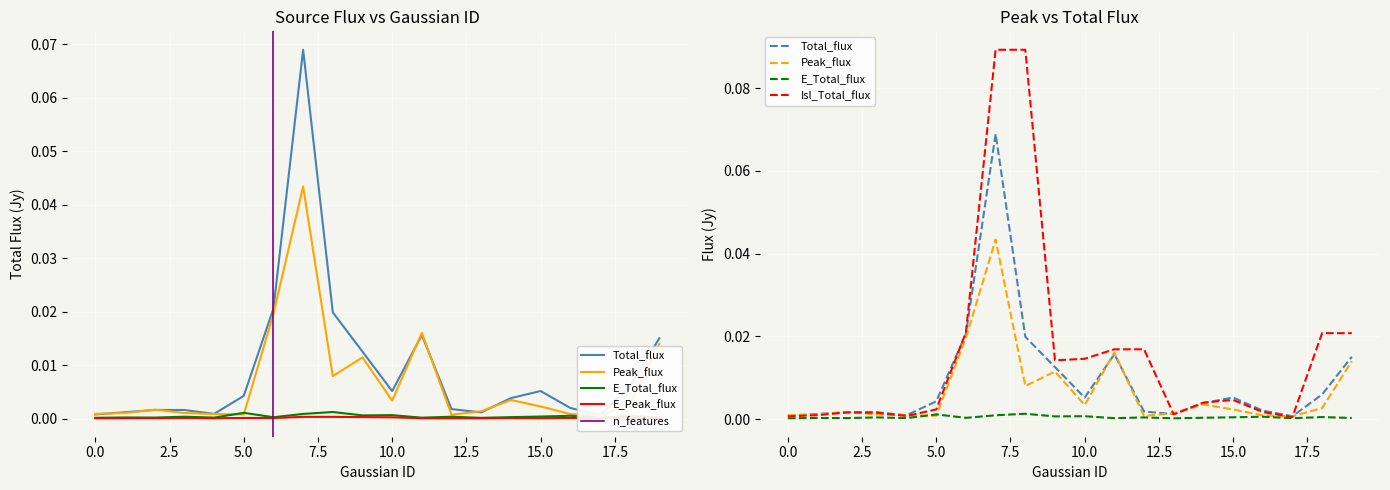

How many lines are shown in the chart?

5